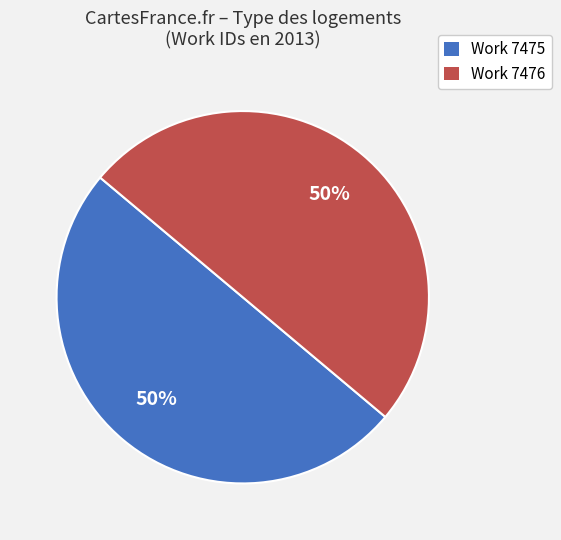

To the nearest percent, what percentage of the pie is Work 7476?

50%